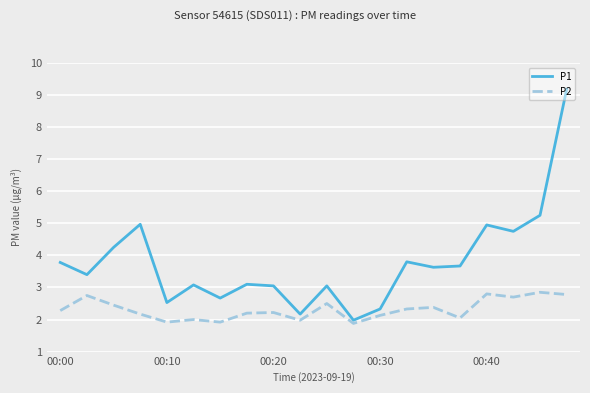

What is the greatest value displayed?

9.2